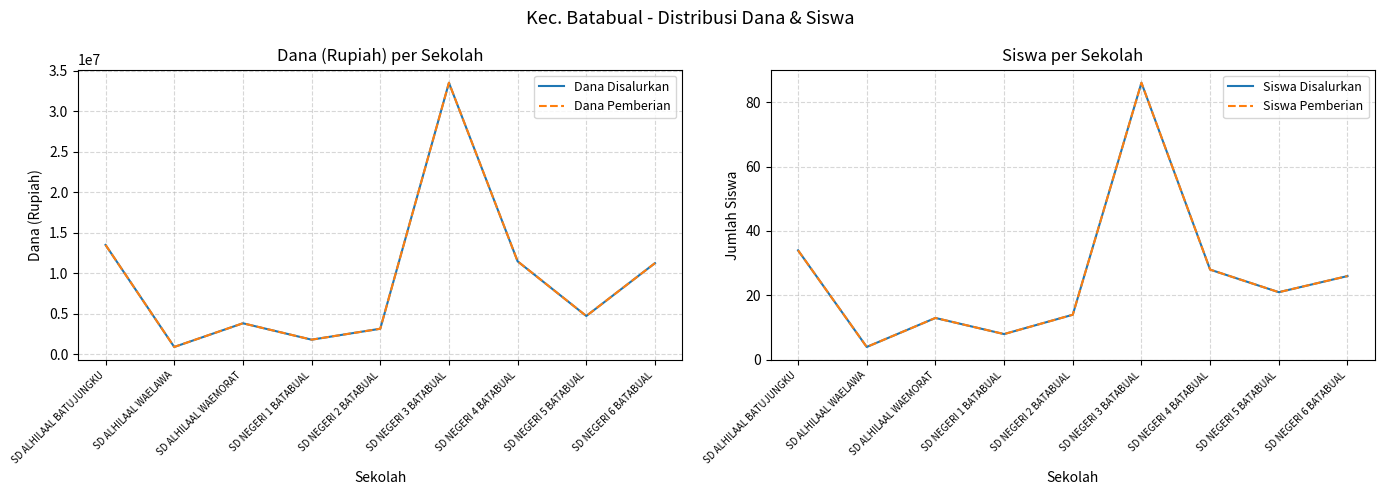

Which series has the largest total across all categories?

Dana Disalurkan